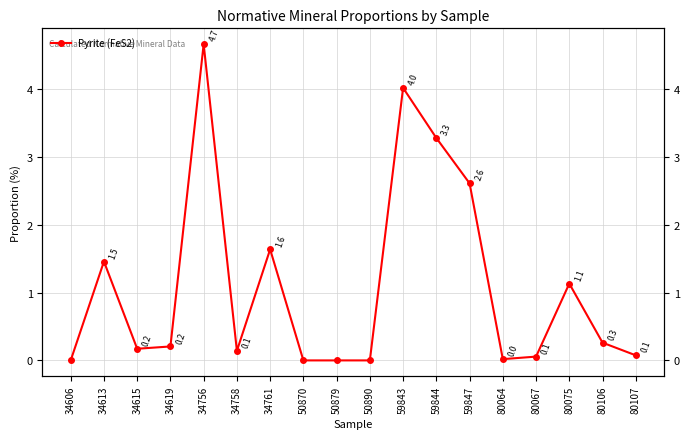

Rank the categories by value from highest to lowest.

34756, 59843, 59844, 59847, 34761, 34613, 80075, 80106, 34619, 34615, 34758, 80107, 80067, 80064, 34606, 50870, 50879, 50890